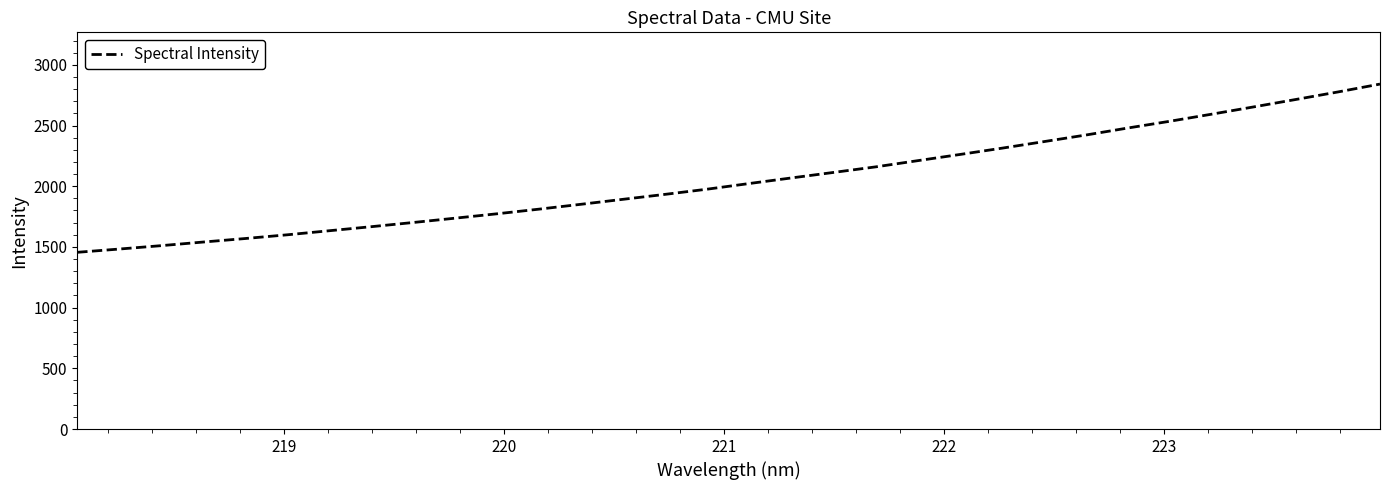

What is the difference between the maximum and minimum values?

1385.6